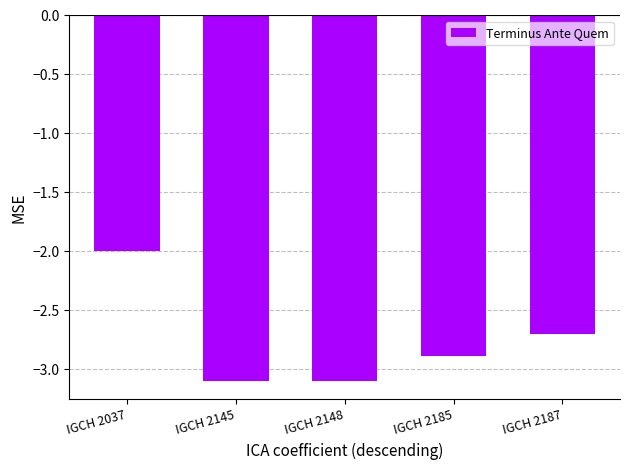

What is the minimum value shown in the chart?

-3.1